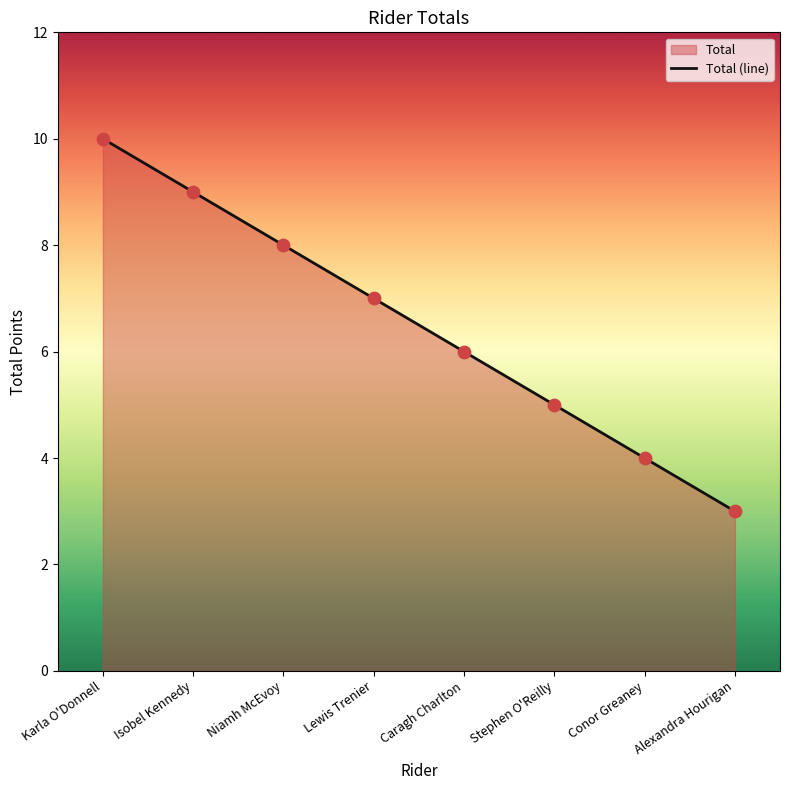

Approximately how many times larger is the value at Caragh Charlton compared to Isobel Kennedy?

0.7